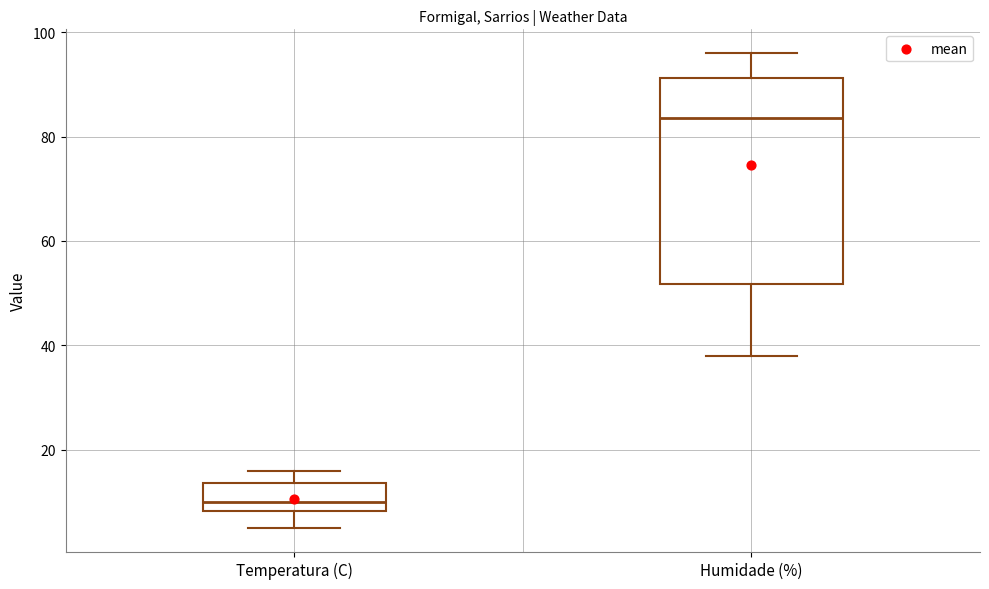

Reading left to right, transcribe this box plot: for each box, give where its median line is, the range the box spans, and where its two whiskers end, as read against the y-axis. The values are not printed on the chart, so give them approximately, as read against the axis.

Temperatura (C): median 10, box 8 to 14, whiskers 4 to 16
Humidade (%): median 84, box 52 to 92, whiskers 38 to 96